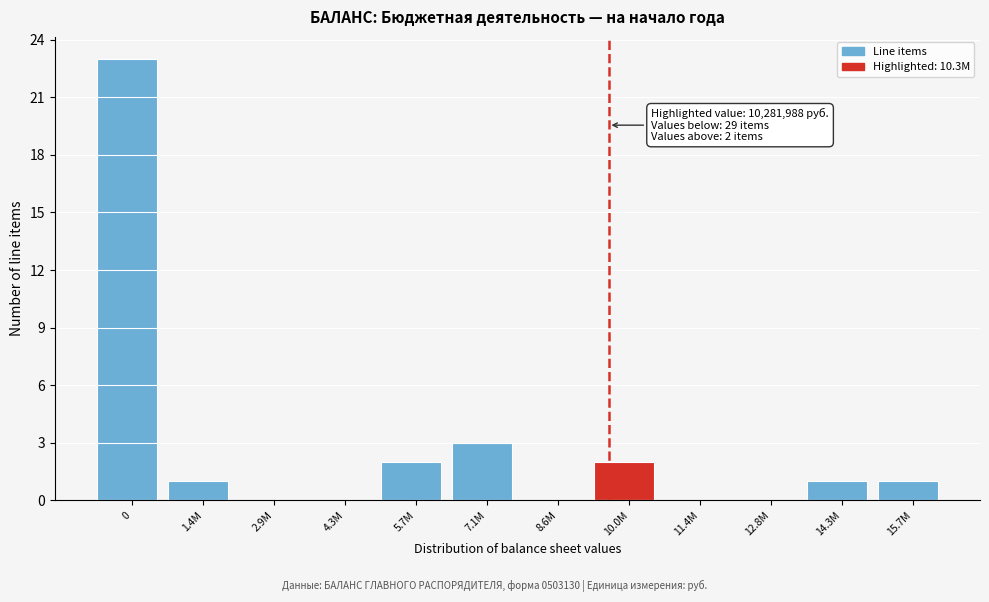

Reading left to right, what are all the values shown in this chart?

0=23	1.4M=1	2.9M=0	4.3M=0	5.7M=2	7.1M=3	8.6M=0	10.0M=2	11.4M=0	12.8M=0	14.3M=1	15.7M=1